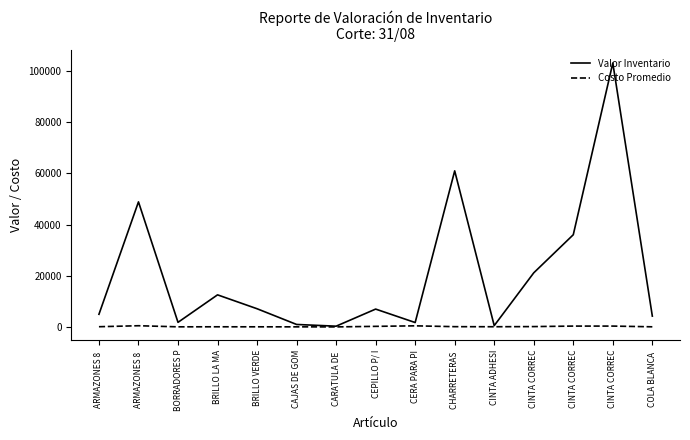

What are all the series names shown in the legend?

Valor Inventario, Costo Promedio